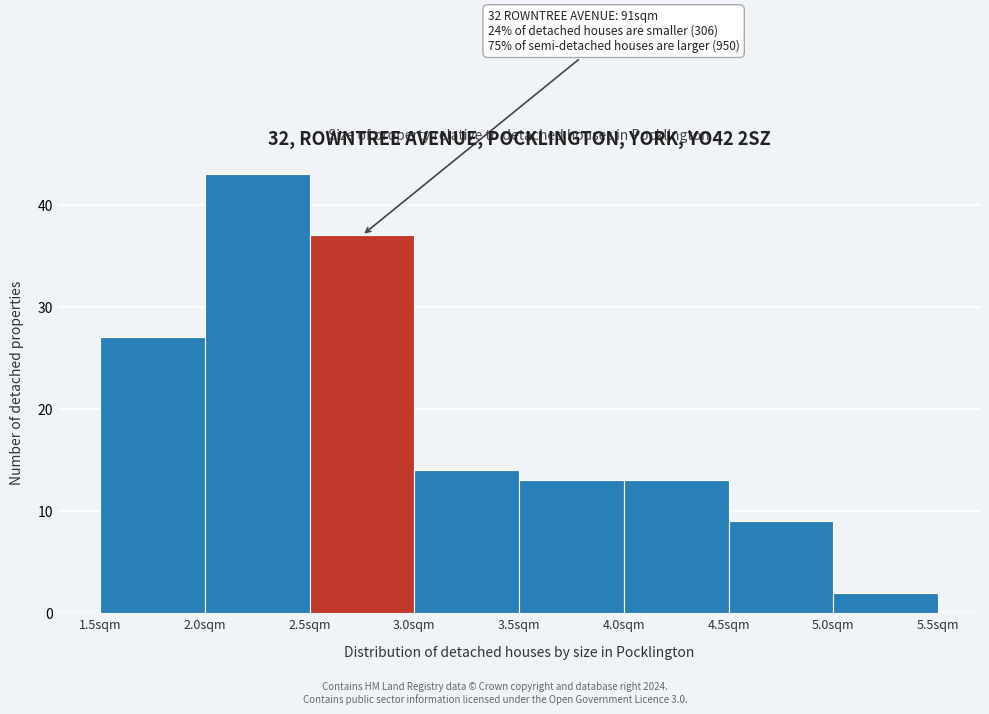

Over which range of the x-axis is the bar tallest?

2.0 to 2.5